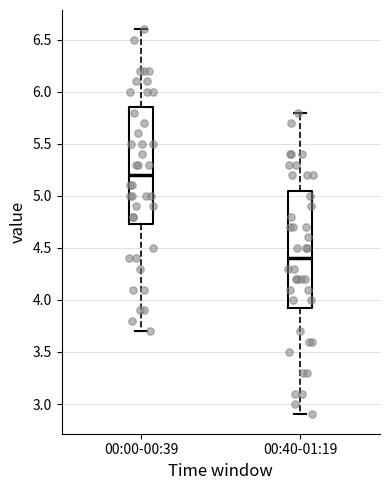

Reading left to right, transcribe this box plot: for each box, give where its median line is, the range the box spans, and where its two whiskers end, as read against the y-axis. The values are not printed on the chart, so give them approximately, as read against the axis.

00:00-00:39: median 5.20, box 4.75 to 5.85, whiskers 3.70 to 6.60
00:40-01:19: median 4.40, box 3.95 to 5.05, whiskers 2.90 to 5.80